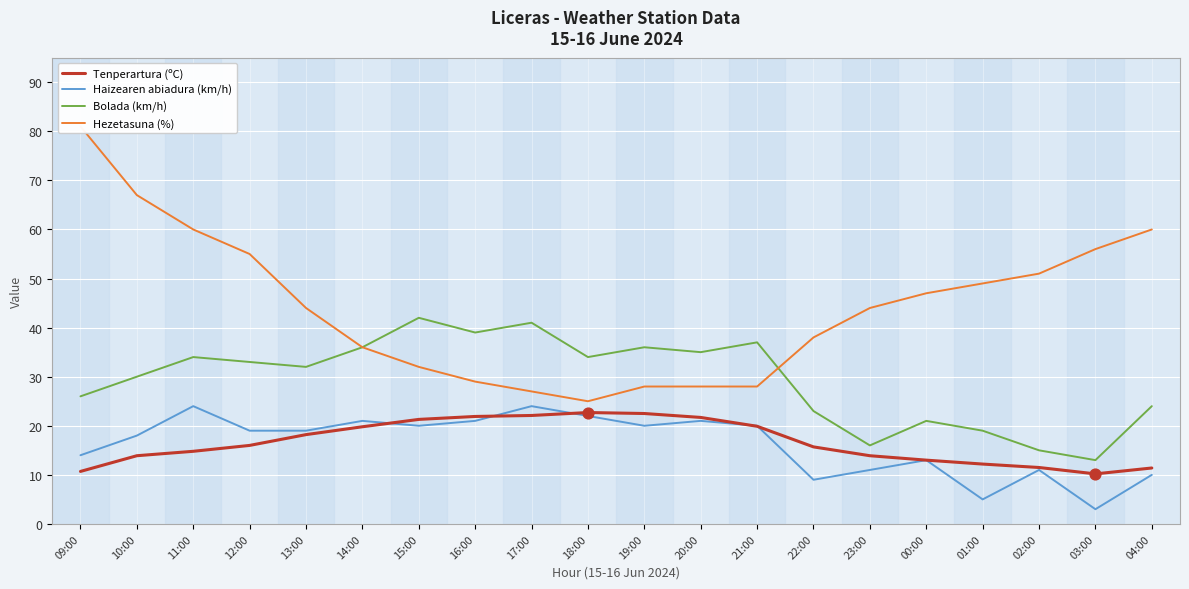

Is the value of Haizearen abiadura (km/h) at 14:00 greater than the value of Bolada (km/h) at 19:00?

No